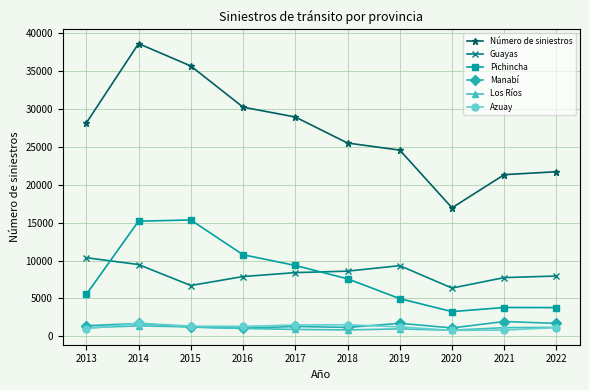

At which category does the chart reach its peak across all series?

2014